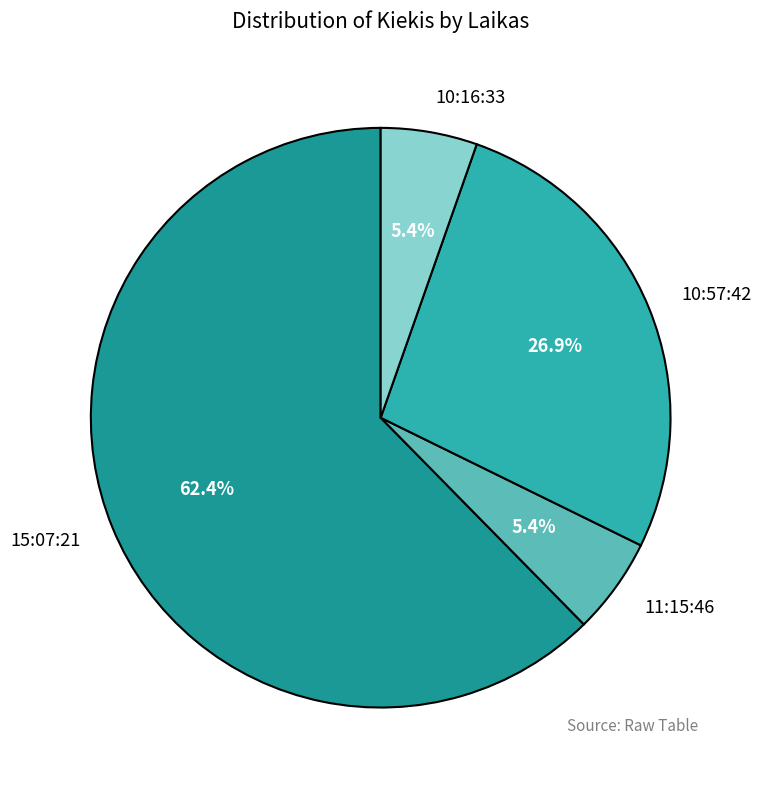

Between 11:15:46 and 10:57:42, which is larger?

10:57:42